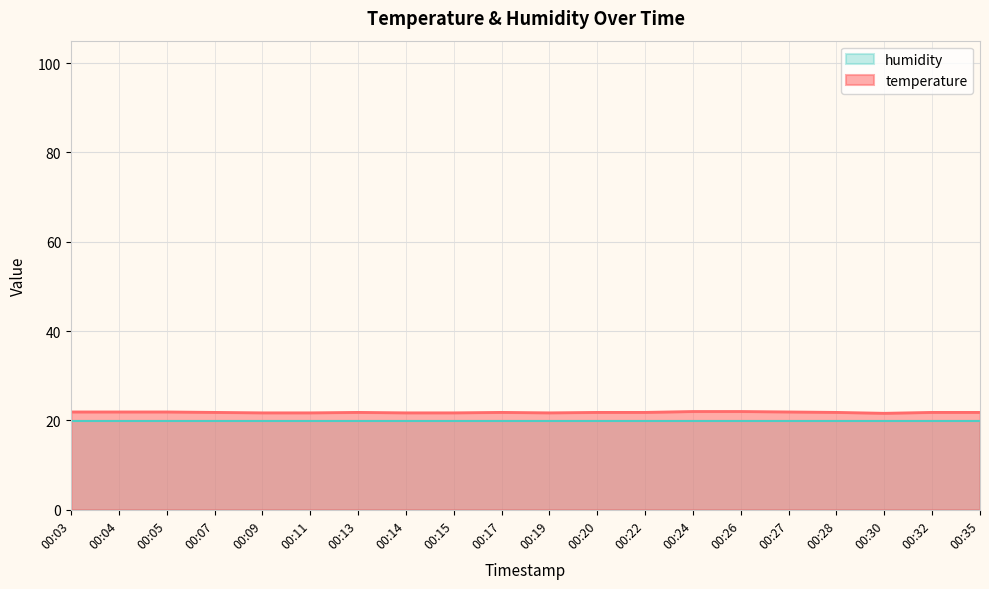

How many lines are shown in the chart?

2